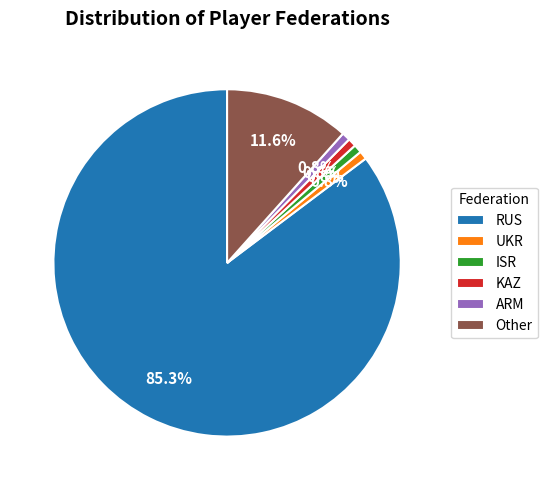

Combined, do Other and ISR account for over 50%?

No